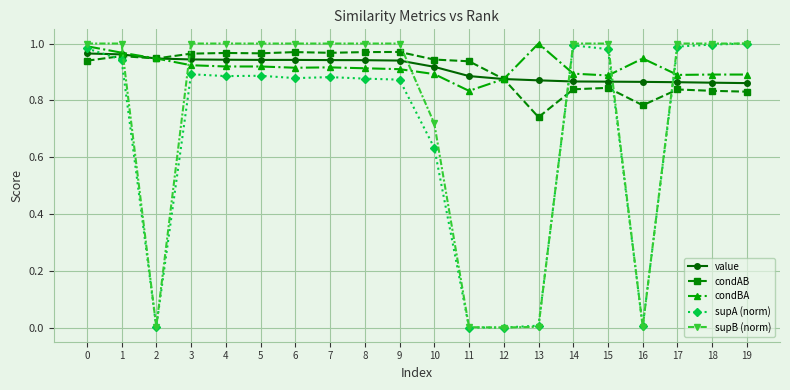

Is the value of condAB at 13 greater than the value of value at 12?

No